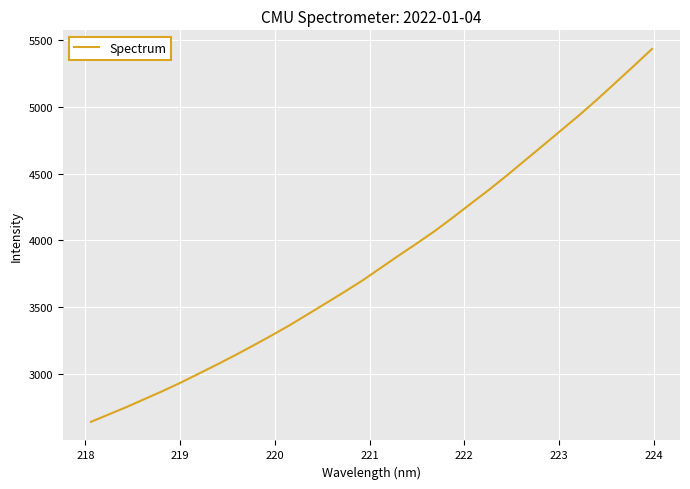

What is the smallest value displayed?

2640.1